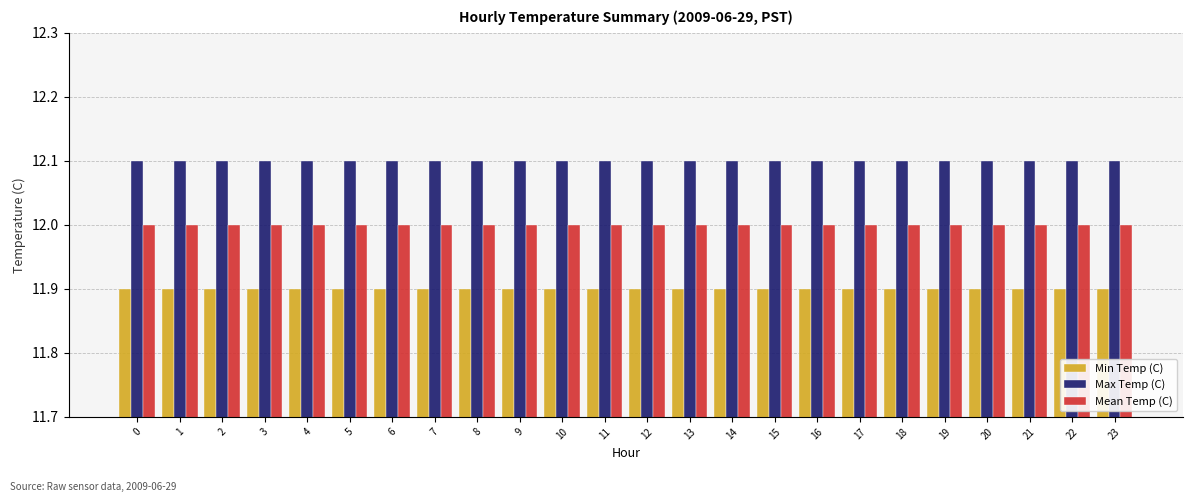

Does the chart contain stacked bars?

No